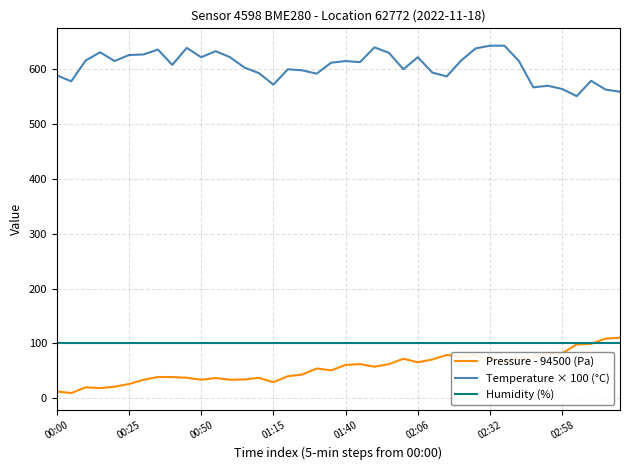

True or false: Humidity (%) and Temperature × 100 (°C) cross at least once.

False